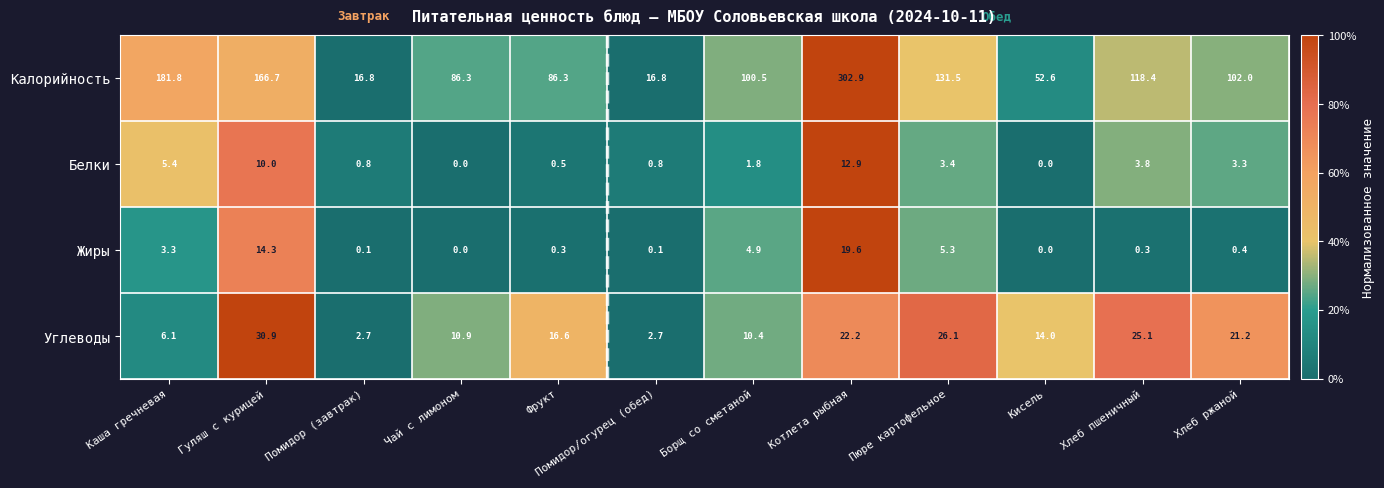

What is the difference between the Углеводы values at Хлеб ржаной and Гуляш с курицей?

9.7